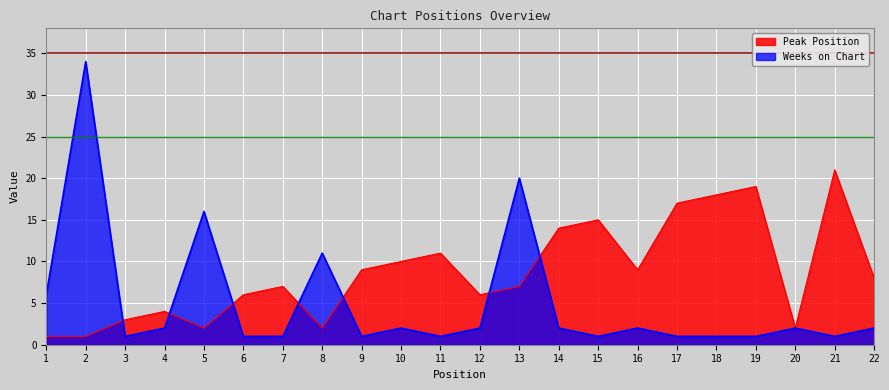

Between 8 and 13, which series saw the biggest shift?

Weeks on Chart